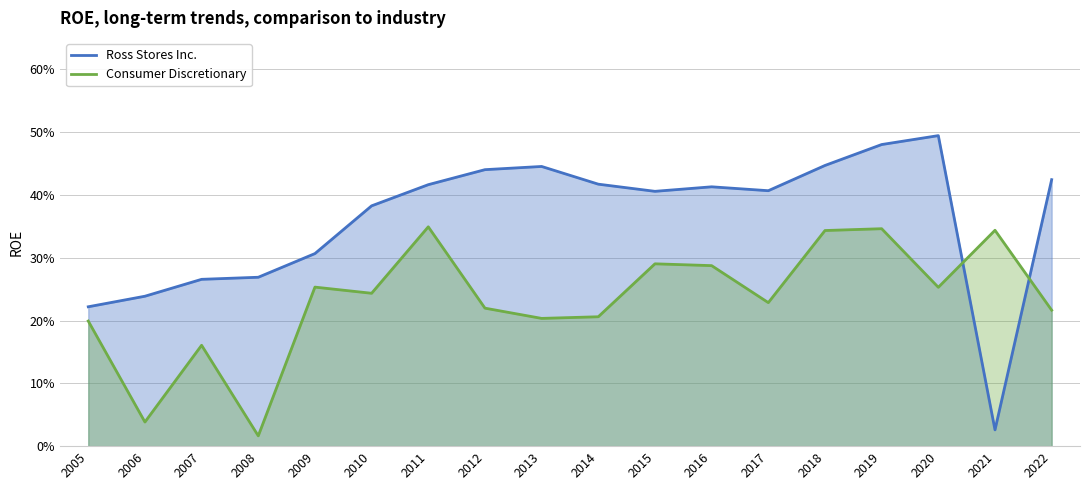

List the labels in order of Ross Stores Inc. value, smallest first.

2021, 2005, 2006, 2007, 2008, 2009, 2010, 2015, 2017, 2016, 2011, 2014, 2022, 2012, 2013, 2018, 2019, 2020